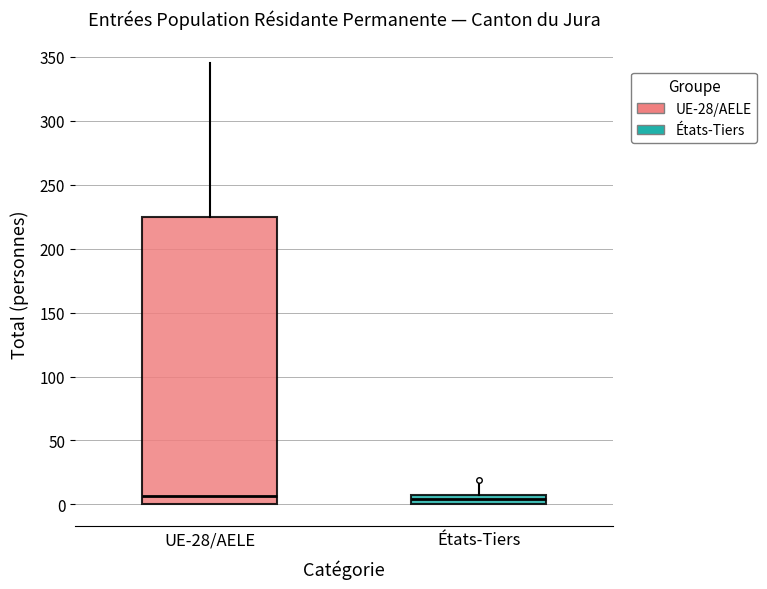

Where does the median line of the box for UE-28/AELE sit on the y-axis? The values are not printed on the chart, so give them approximately, as read against the axis.

5